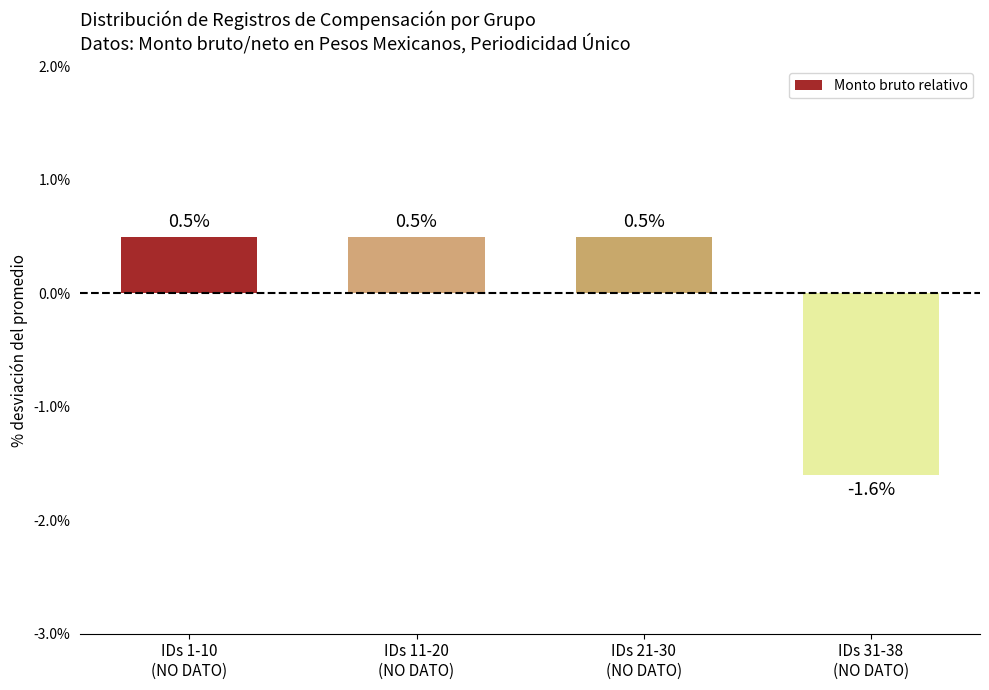

What is the sum of all values?

-0.1